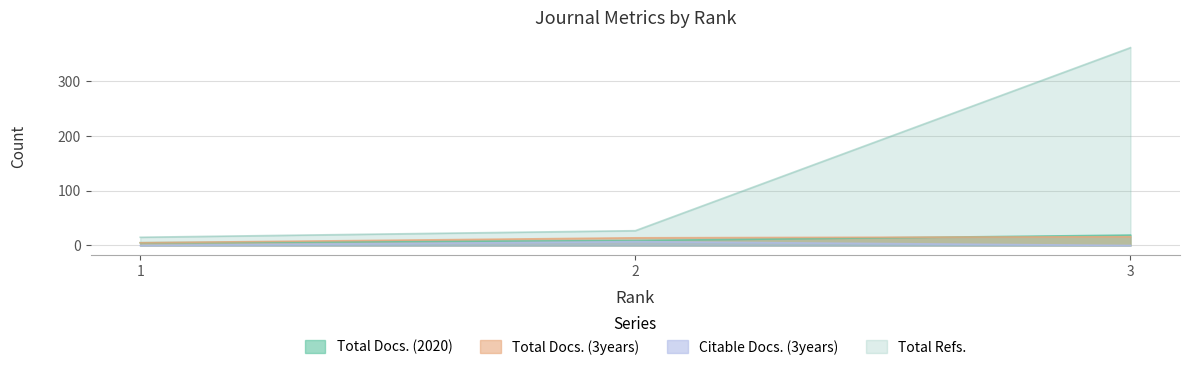

Is the value of Total Docs. (2020) at 1 greater than the value of Citable Docs. (3years) at 3?

Yes